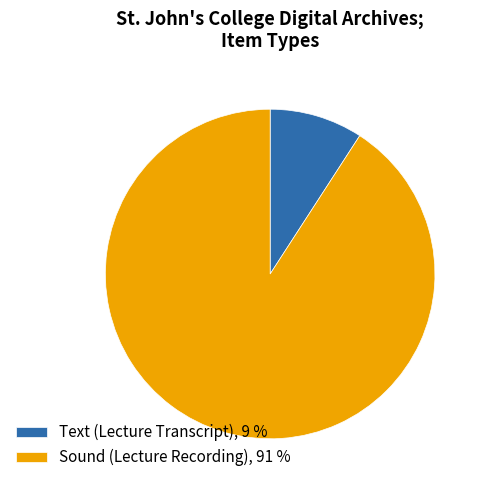

Is it true that Text (Lecture Transcript) is 9% of the pie?

True